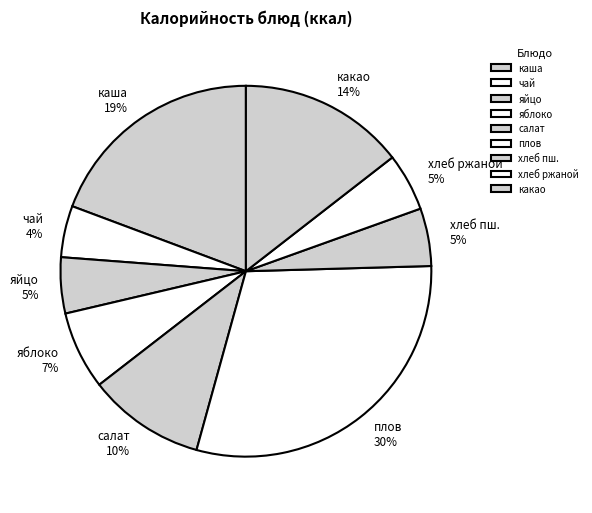

To the nearest percent, what percentage of the pie is салат 10%?

10%